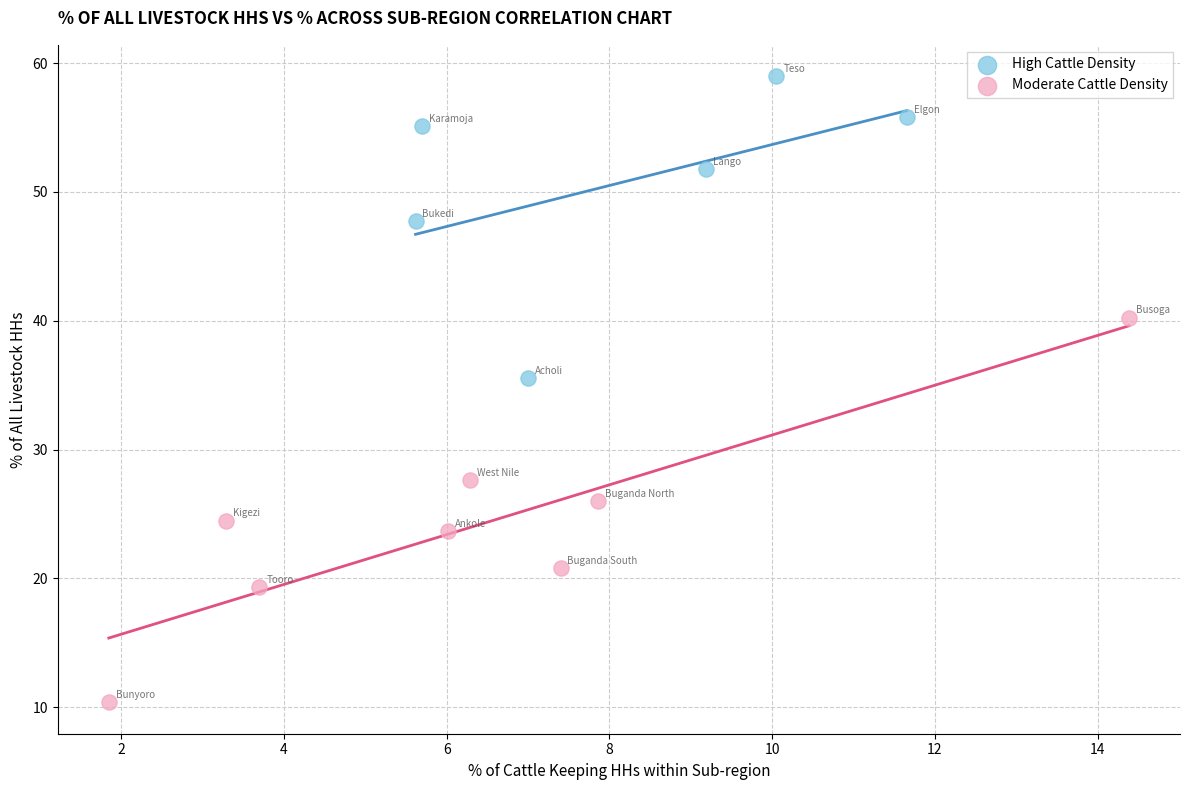

Which series reaches the minimum Y coordinate?

Moderate Cattle Density